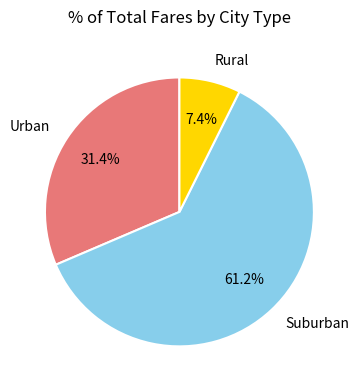

What is the ratio of the value at Suburban to the value at Rural?

8.3